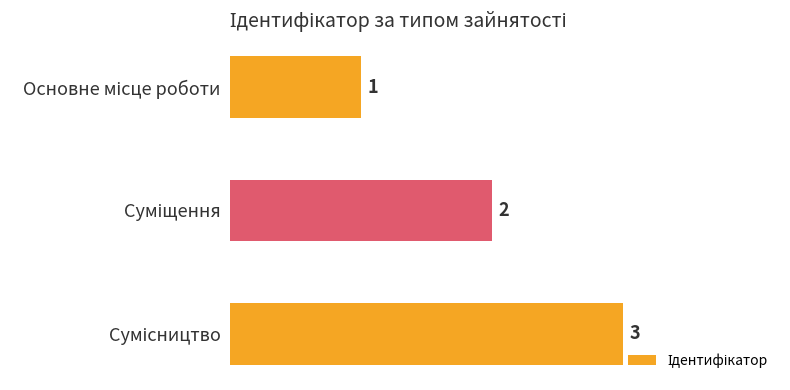

What is the sum of all values?

6